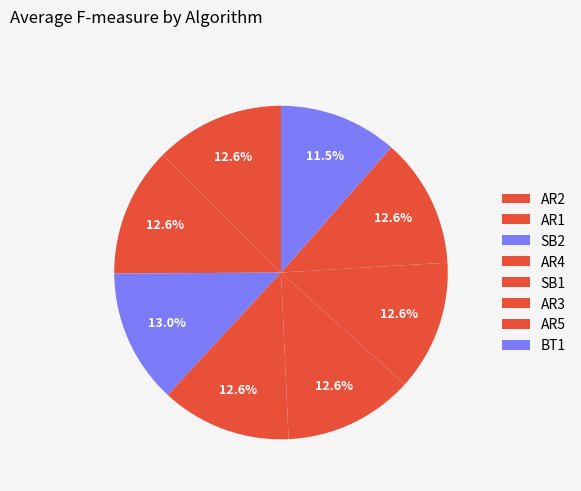

What percentage is the AR4 slice, to the nearest percent?

13%